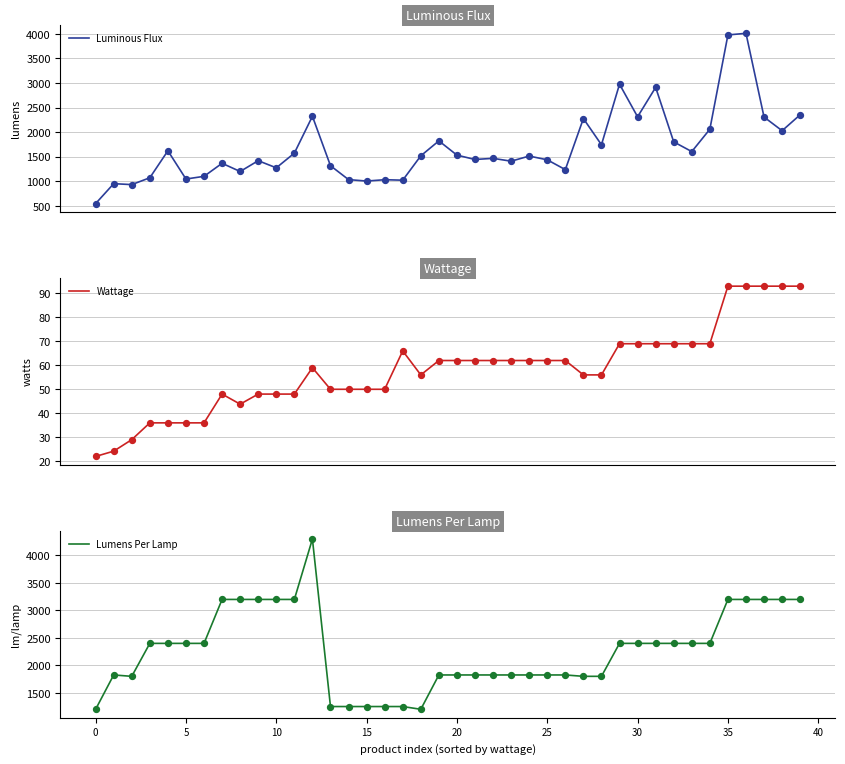

Which series has the largest total across all categories?

Lumens Per Lamp